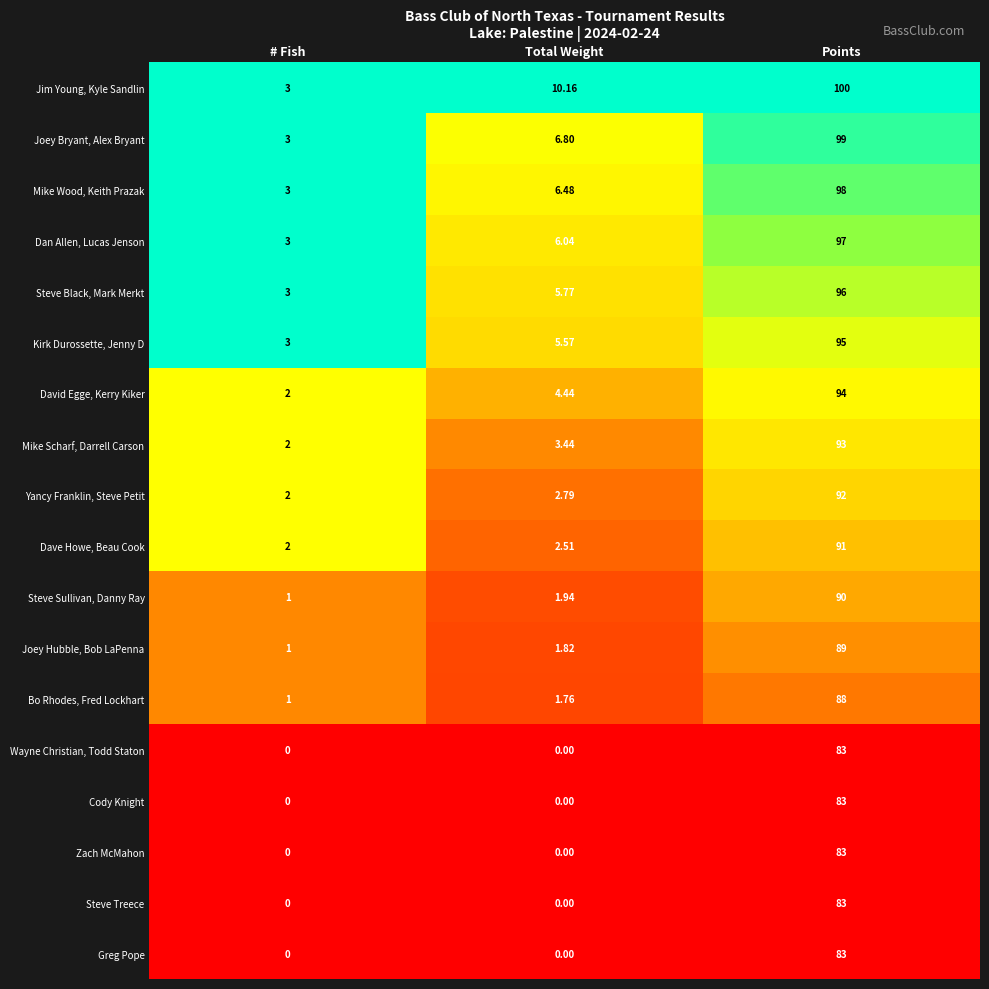

At which category does the chart reach its peak across all series?

Points